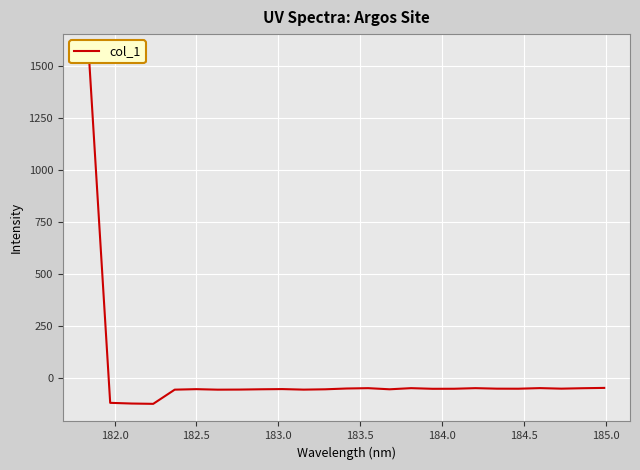

What is the maximum value shown in the chart?

1568.8